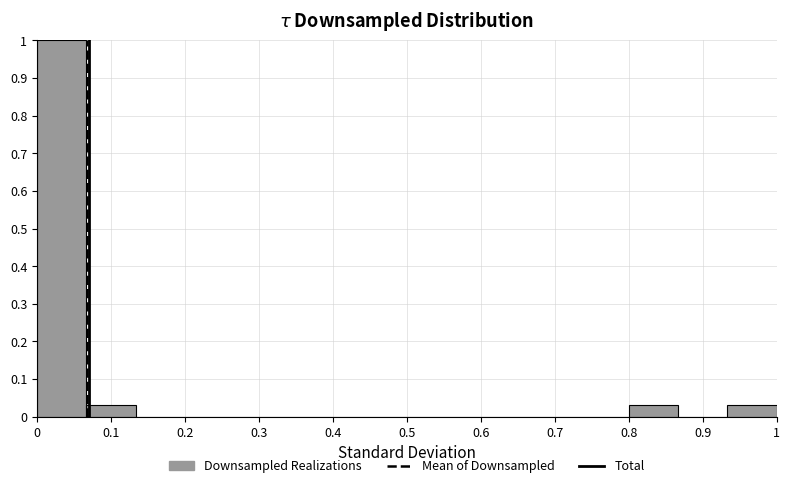

Reading left to right, list every bar in this chart as the range it spans on the x-axis followed by its height. Neither the bar edges nor the heights are printed on the chart, so give them approximately, as read against the axes.

0.00 to 0.07: 1.00
0.07 to 0.13: 0.03
0.13 to 0.20: 0
0.20 to 0.27: 0
0.27 to 0.33: 0
0.33 to 0.40: 0
0.40 to 0.47: 0
0.47 to 0.53: 0
0.53 to 0.60: 0
0.60 to 0.67: 0
0.67 to 0.73: 0
0.73 to 0.80: 0
0.80 to 0.87: 0.03
0.87 to 0.93: 0
0.93 to 1.00: 0.03